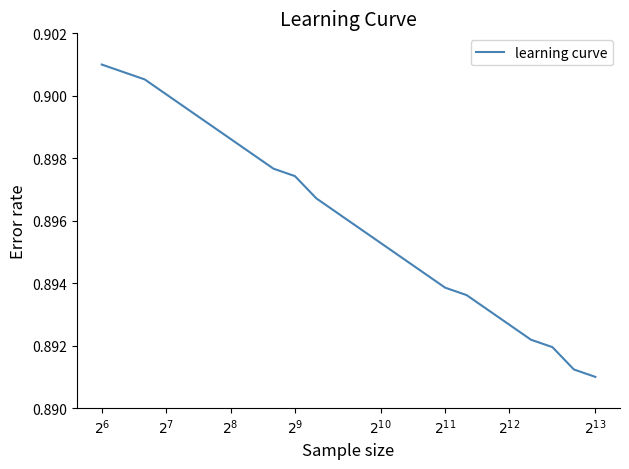

Does the chart have visible grid lines?

No